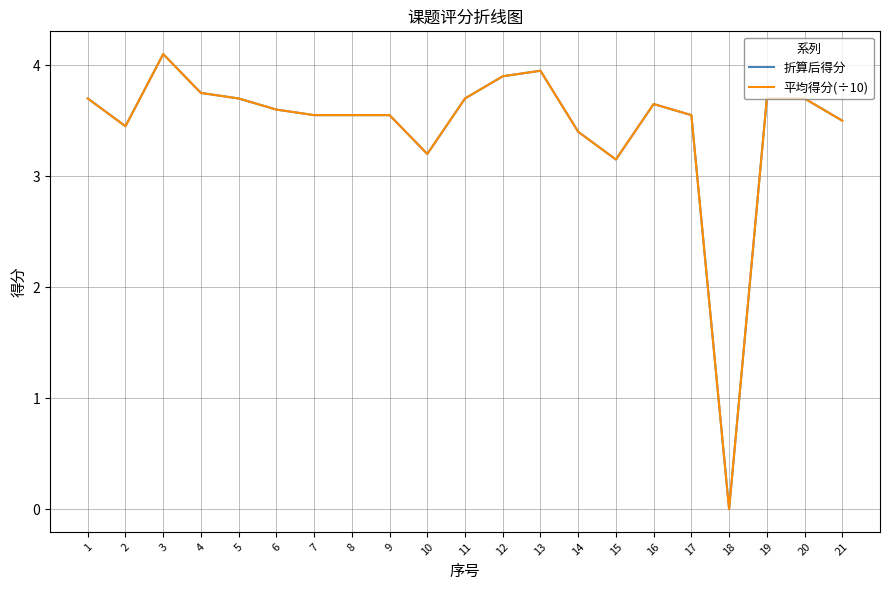

Is this an area chart (filled region under the line)?

No